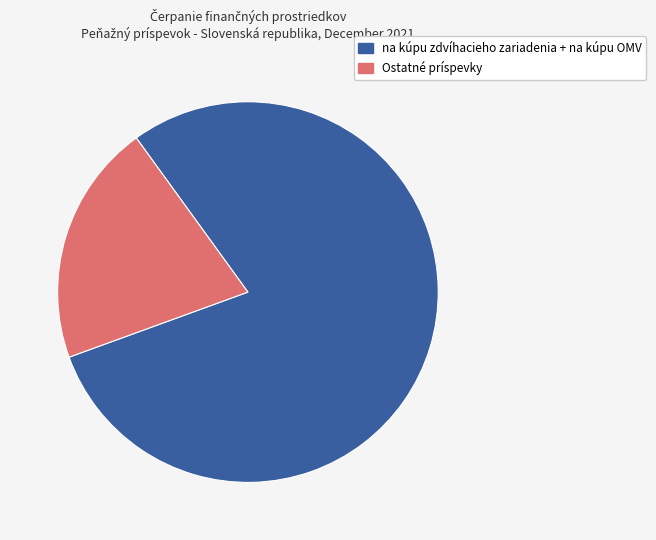

Is there a majority slice in this chart?

Yes